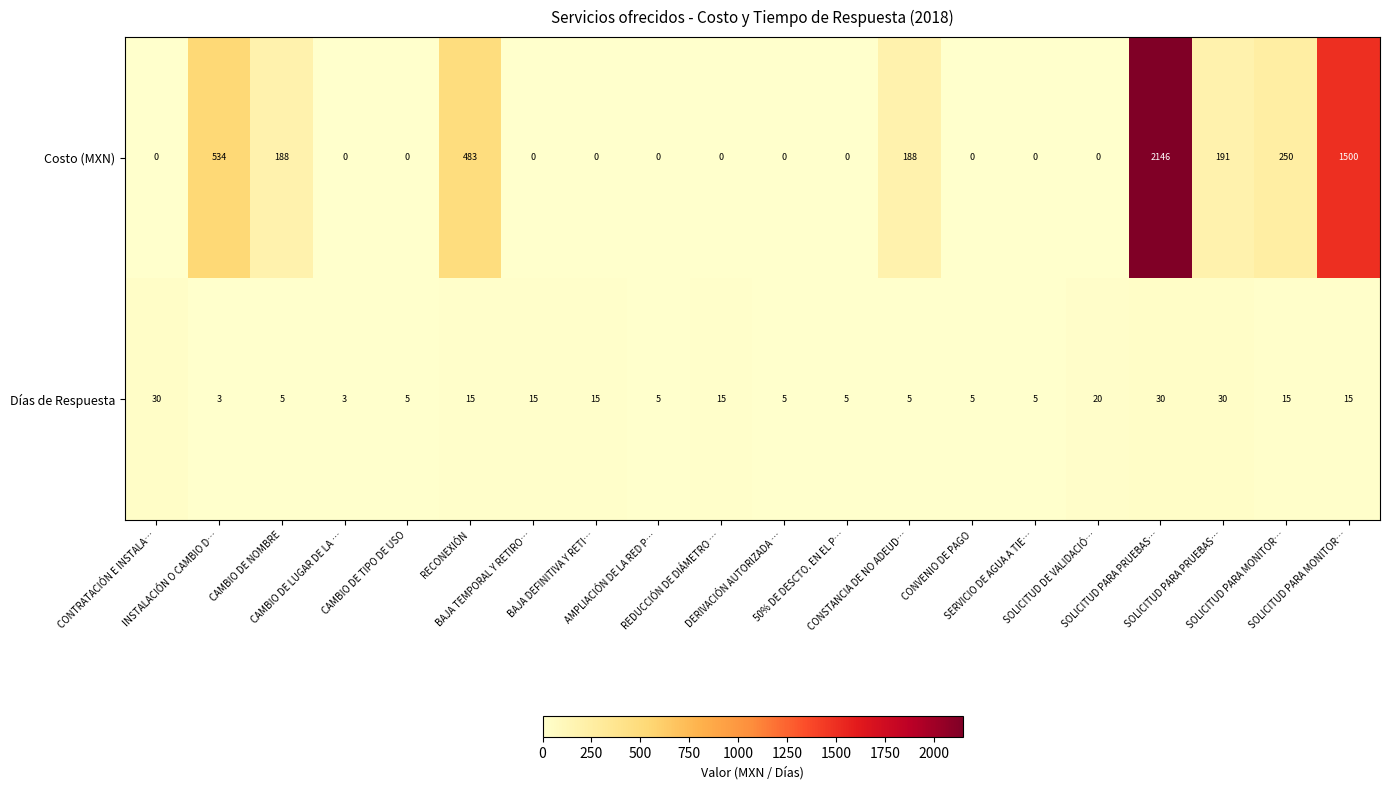

How many series are shown in this chart?

2